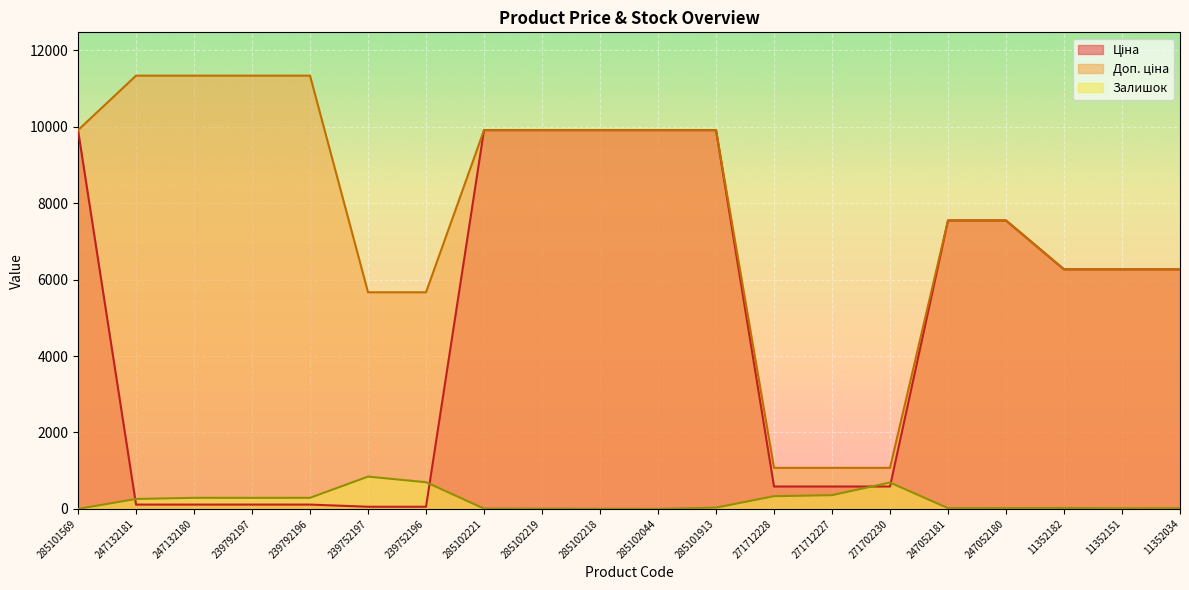

At which label is Залишок closest to 422?

271712227